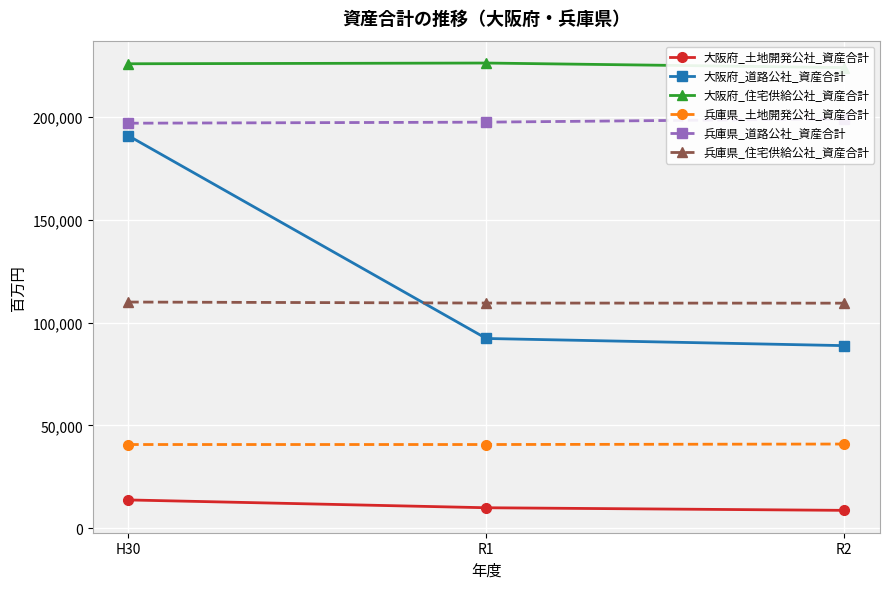

Which label corresponds to the smallest value in the chart?

R2